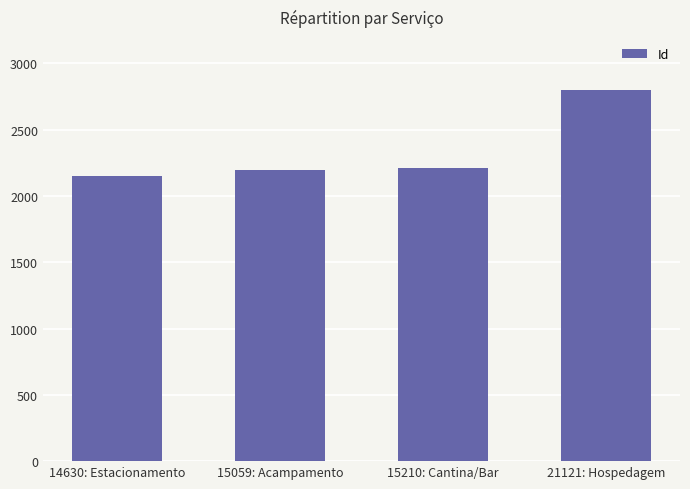

What position from the right is 14630: Estacionamento?

4